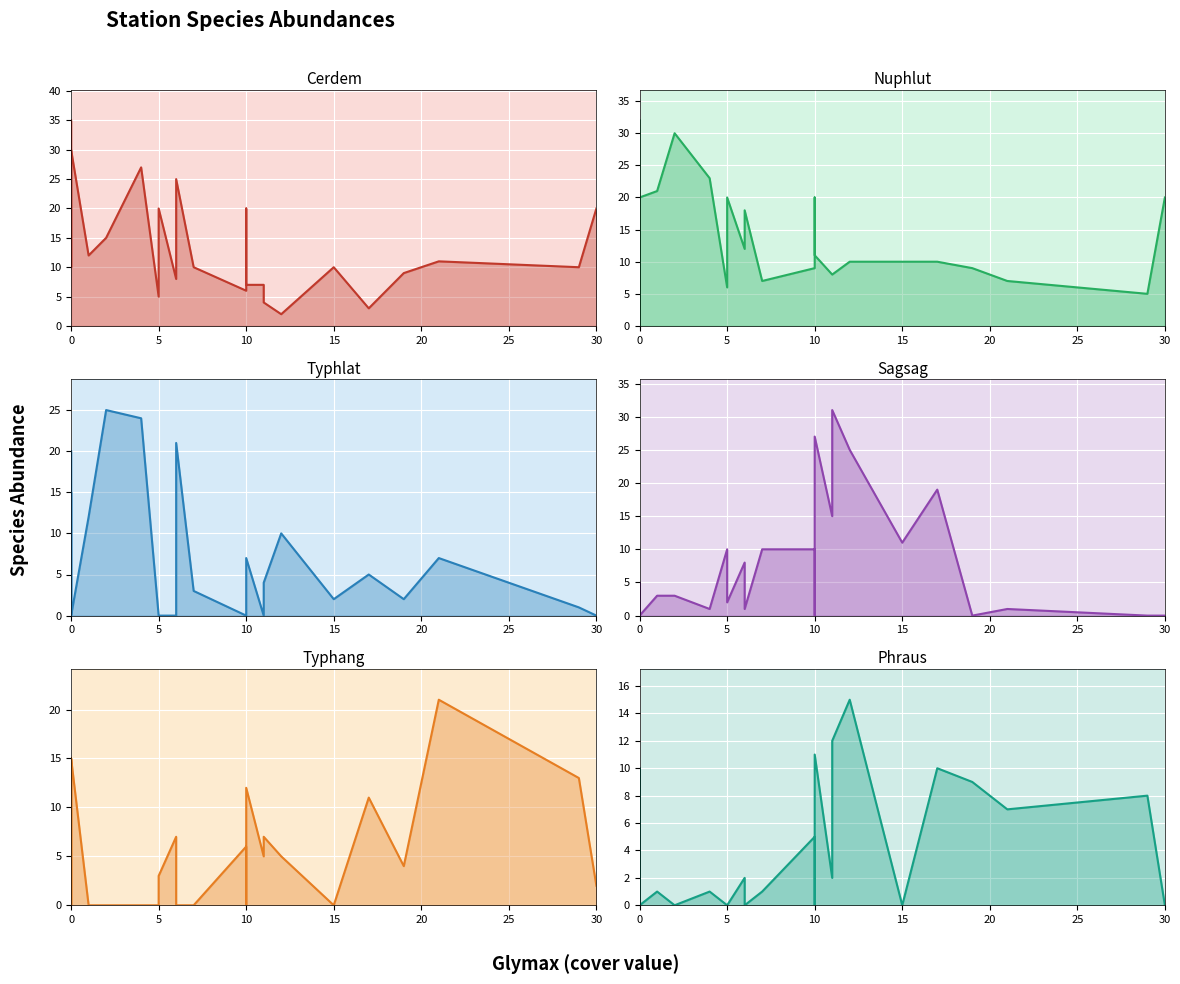

True or false: Cerdem and Nuphlut cross at least once.

True